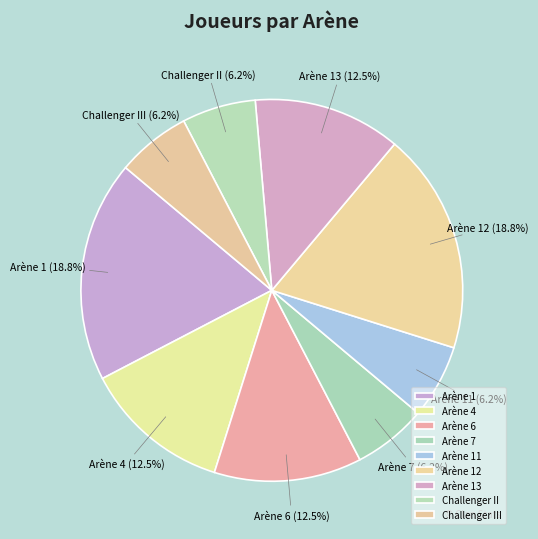

Does Arène 1 account for over 50% of the chart?

No